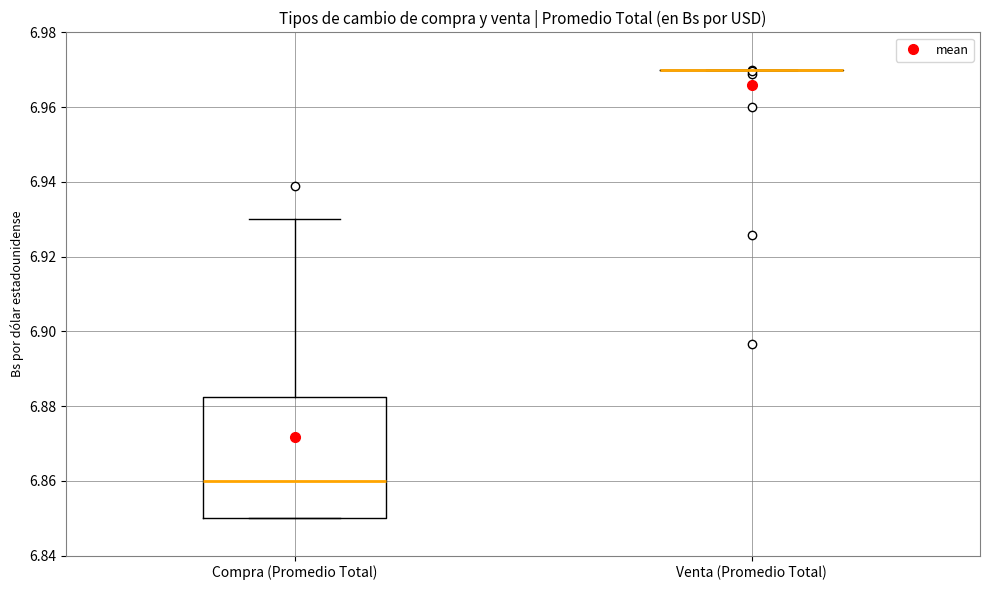

Reading left to right, transcribe this box plot: for each box, give where its median line is, the range the box spans, and where its two whiskers end, as read against the y-axis. The values are not printed on the chart, so give them approximately, as read against the axis.

Compra (Promedio Total): median 6.860, box 6.850 to 6.882, whiskers 6.850 to 6.930
Venta (Promedio Total): box collapsed to a line at 6.970, whiskers 6.970 to 6.970